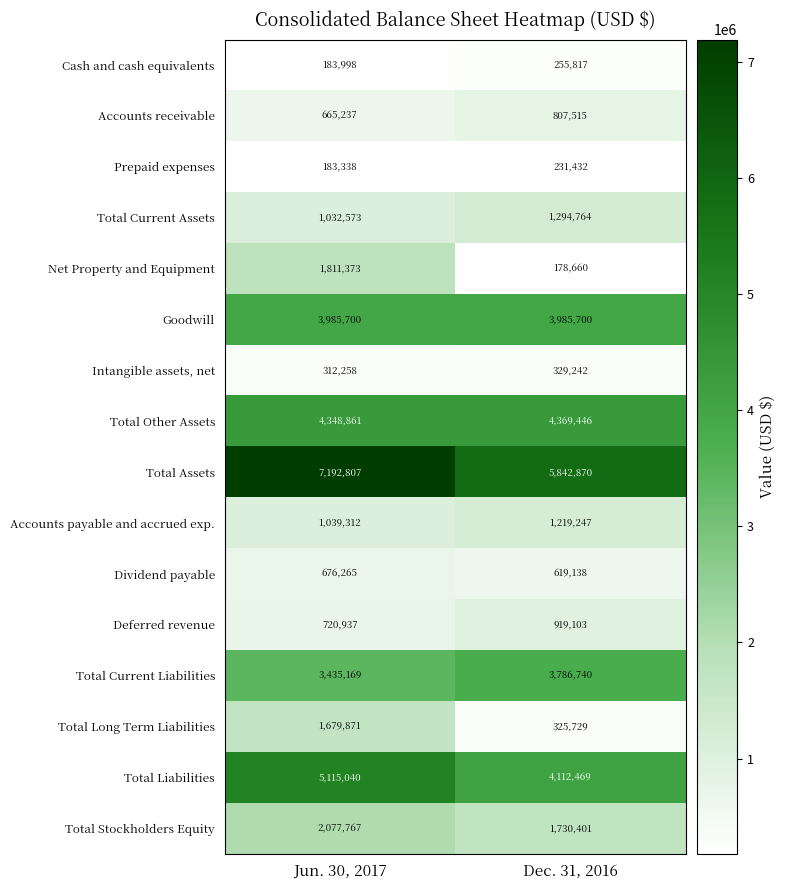

Which series has the widest spread of values?

Net Property and Equipment